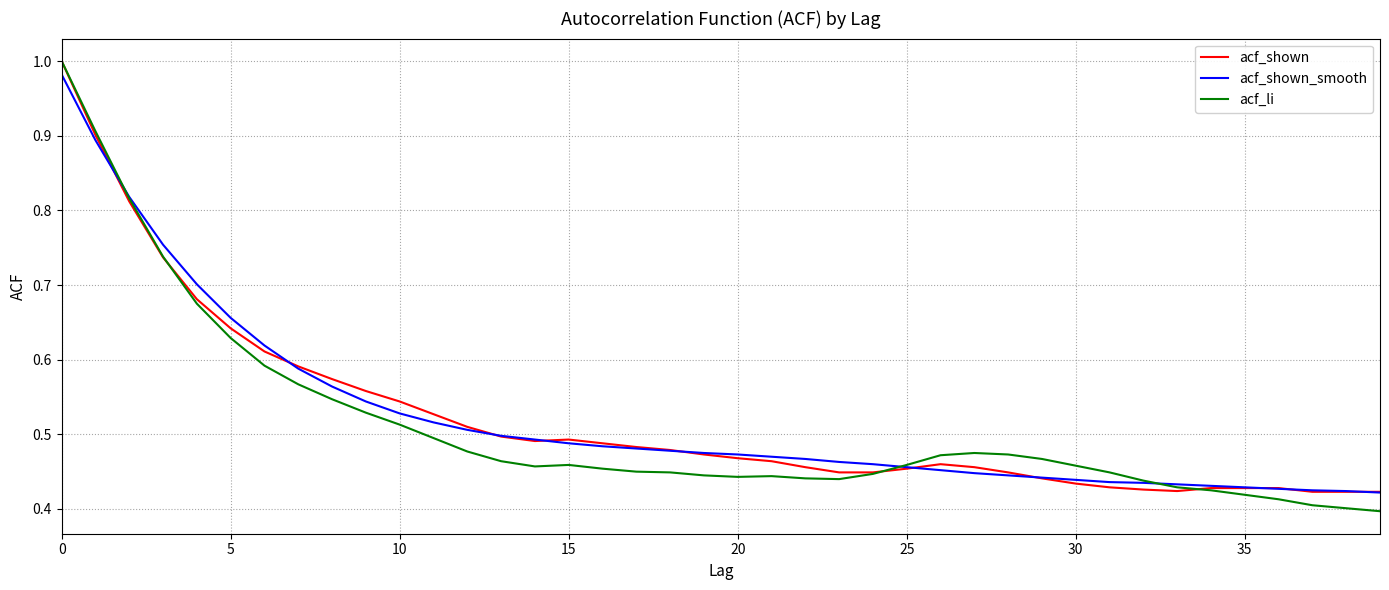

Does the chart have visible grid lines?

Yes